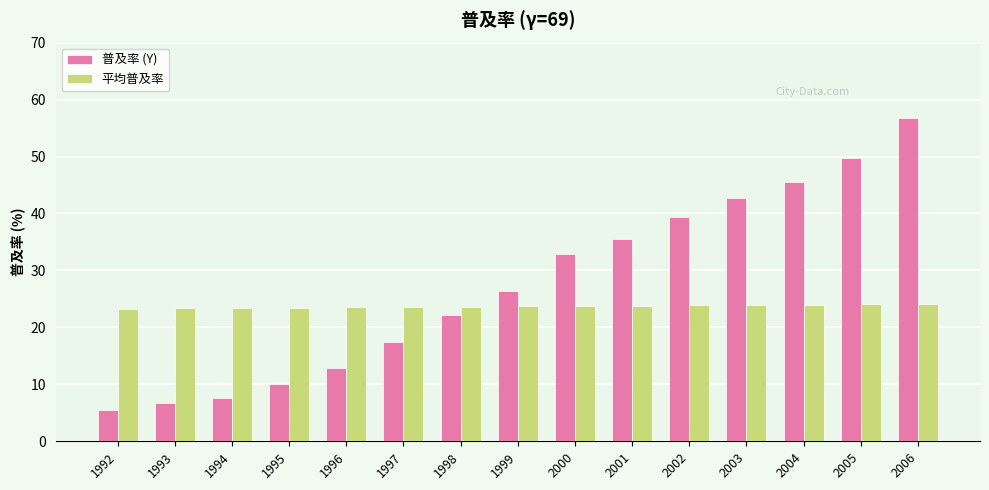

Between 1992 and 1997, which series saw the biggest shift?

普及率 (Y)